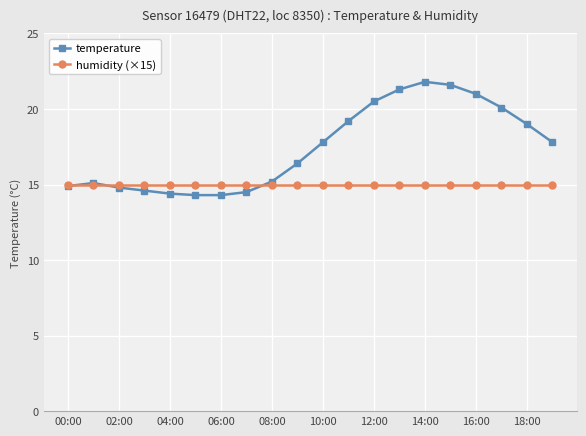

Which series has the widest spread of values?

temperature